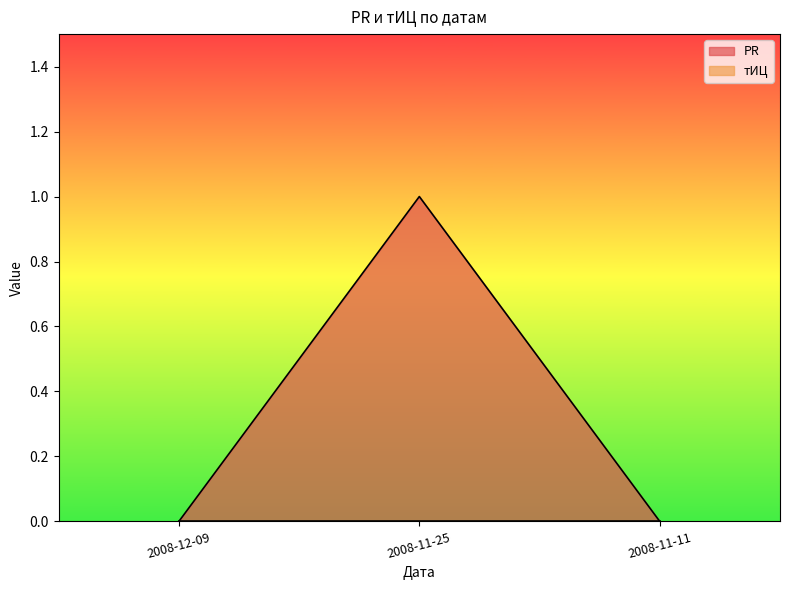

What is the change in value from 2008-11-25 to 2008-11-11?

-1